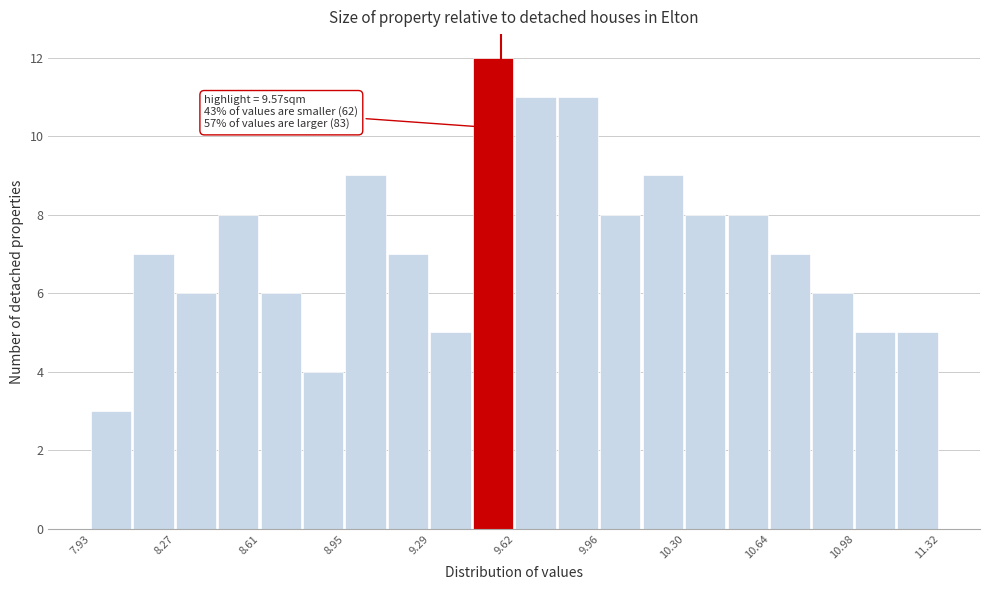

Around what value on the x-axis is the tallest bar? Give the approximate position of its centre, as read against the axis.

9.55